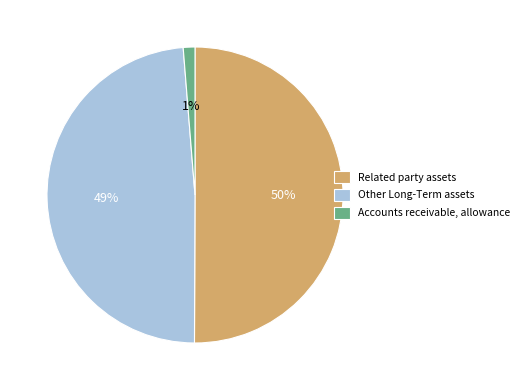

To the nearest percent, what percentage of the pie is Other Long-Term assets?

49%